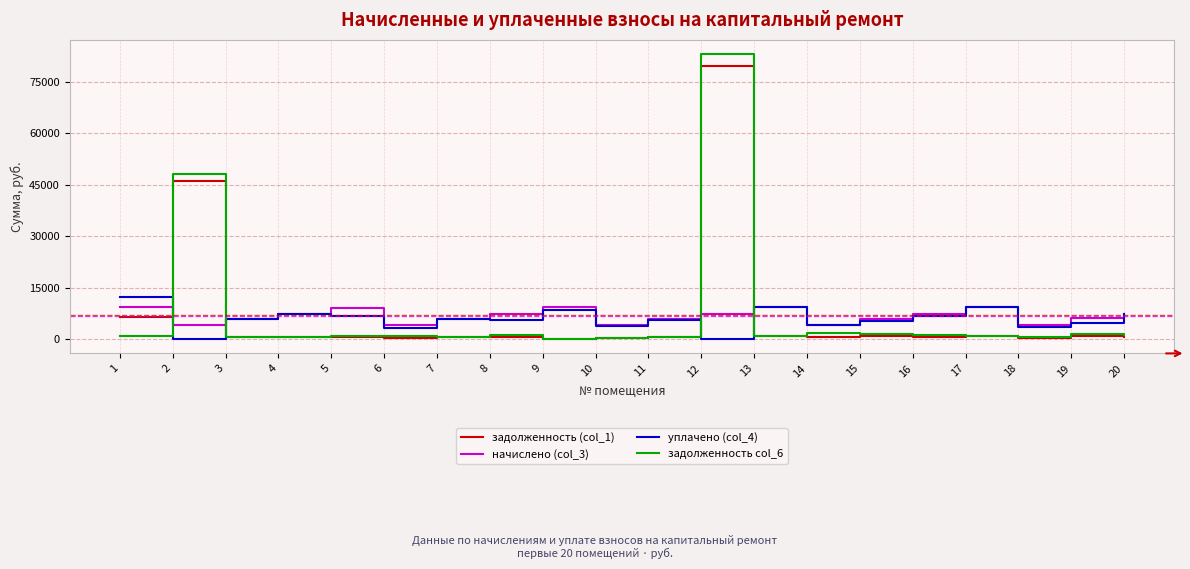

Which series has the largest range (max minus min)?

задолженность col_6